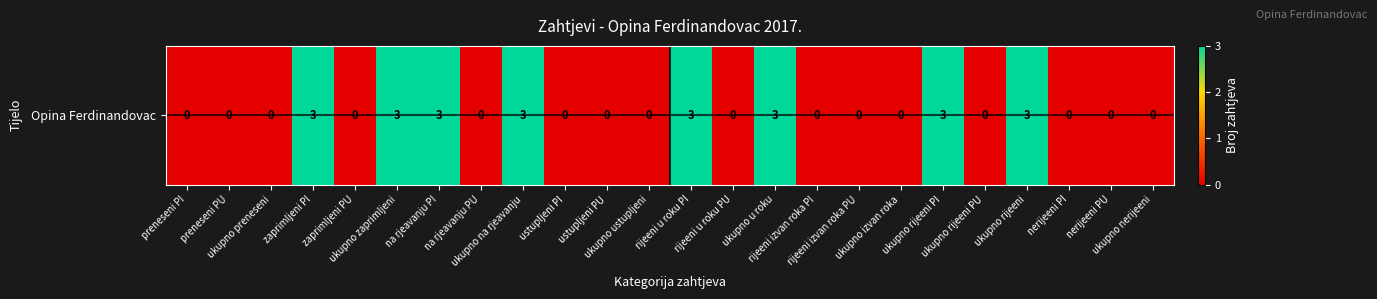

What is the average value?

1